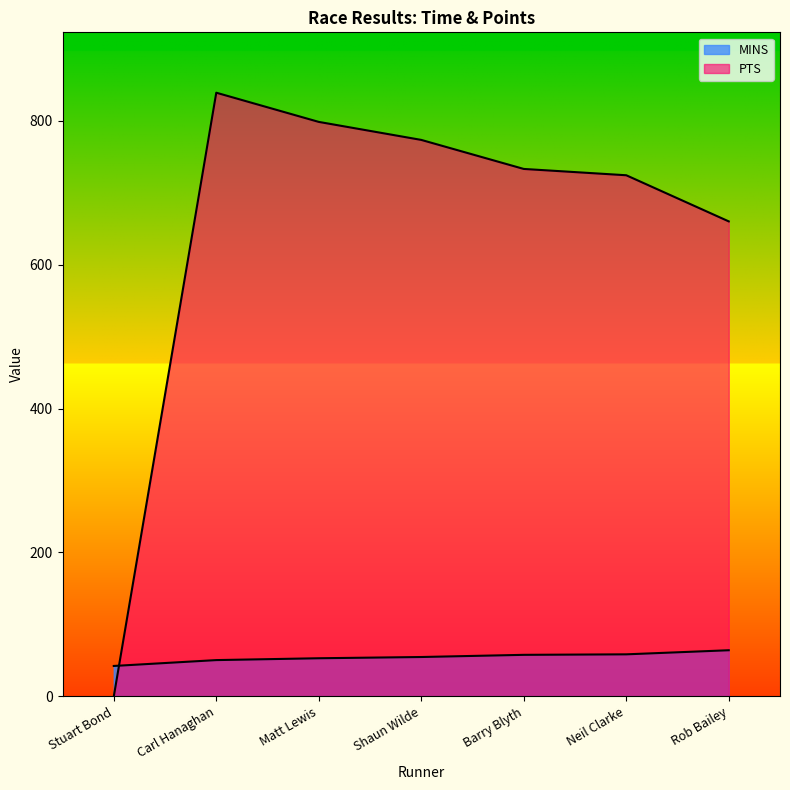

Rank the categories by MINS value from highest to lowest.

Rob Bailey, Neil Clarke, Barry Blyth, Shaun Wilde, Matt Lewis, Carl Hanaghan, Stuart Bond